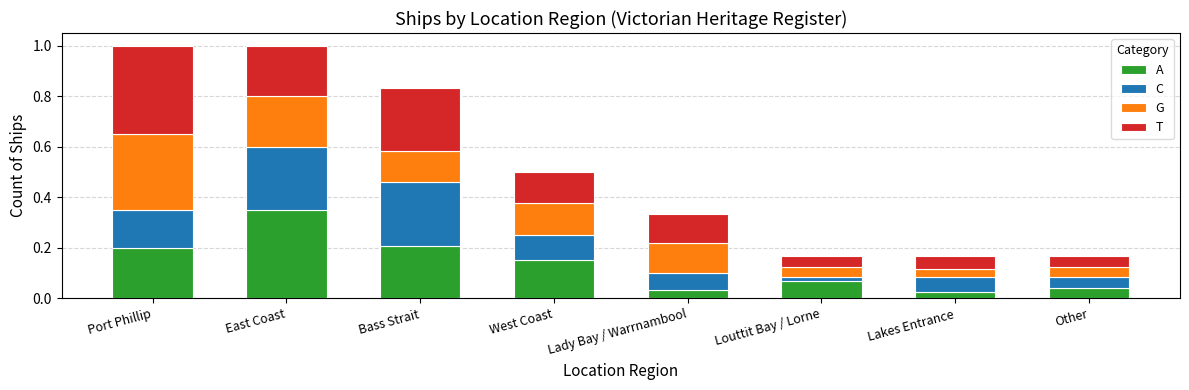

At how many categories does at least one series exceed 0?

8